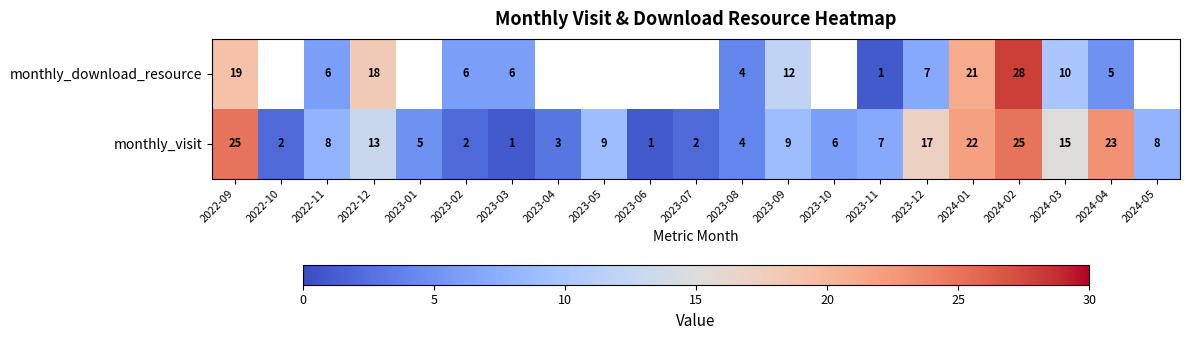

At 2022-09, list the series in order from smallest to largest.

monthly_download_resource, monthly_visit